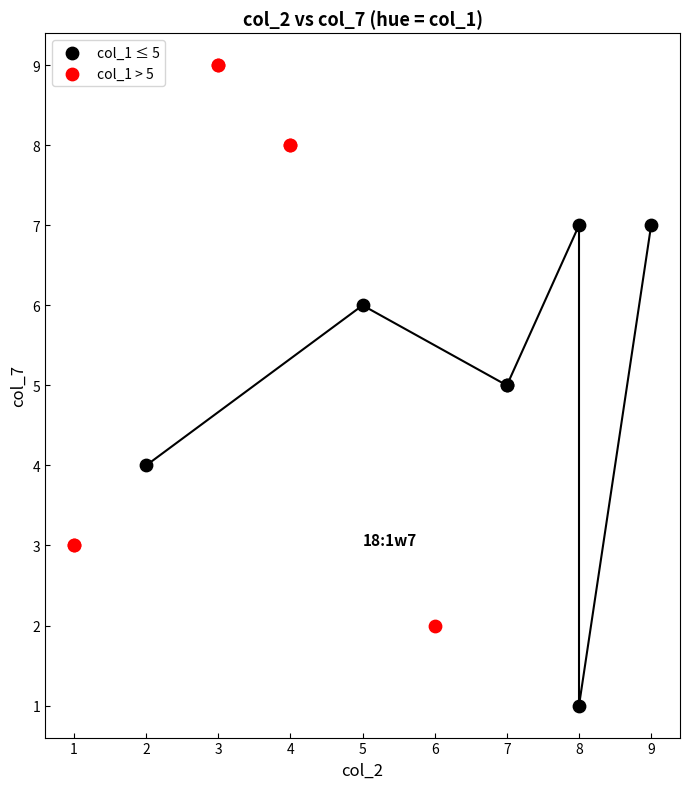

Which series contains the lowest Y value?

col_1 ≤ 5